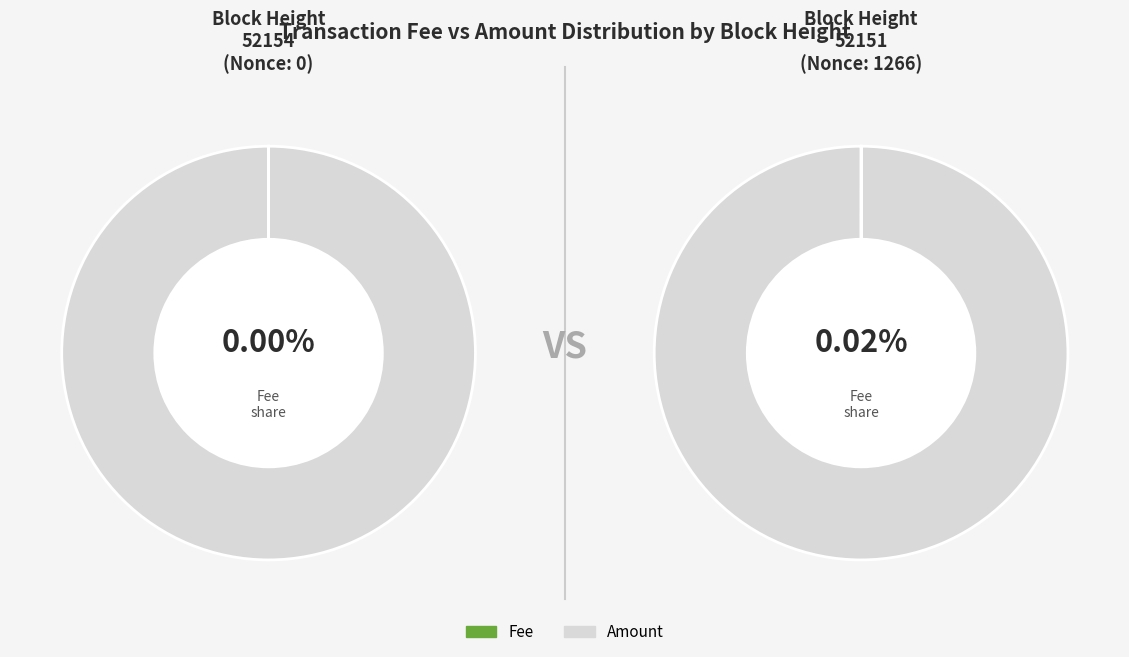

Which series changed the most between Fee and Amount?

52151